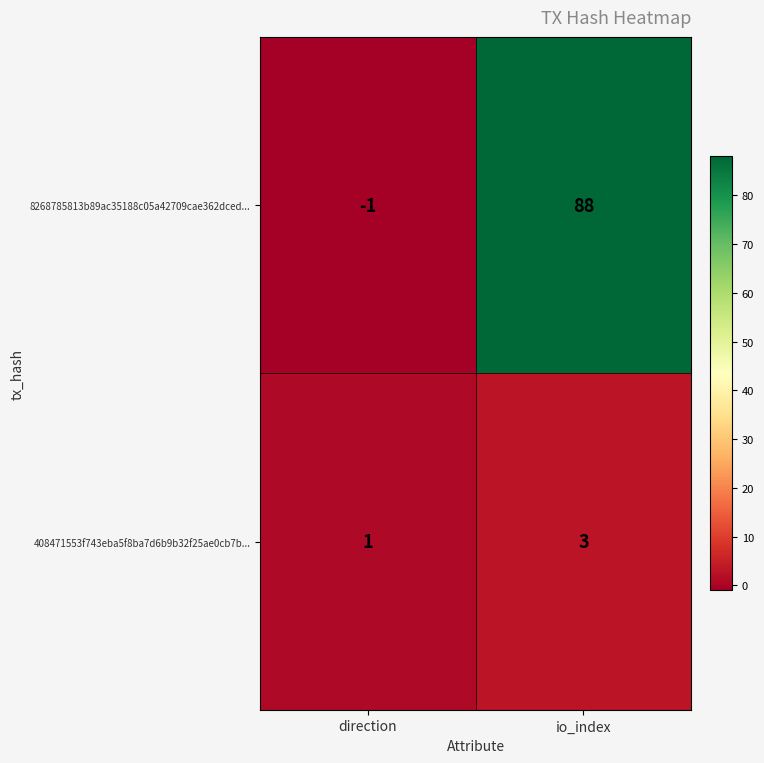

At io_index, list the series in order from largest to smallest.

8268785813b89ac35188c05a42709cae362dced..., 408471553f743eba5f8ba7d6b9b32f25ae0cb7b...